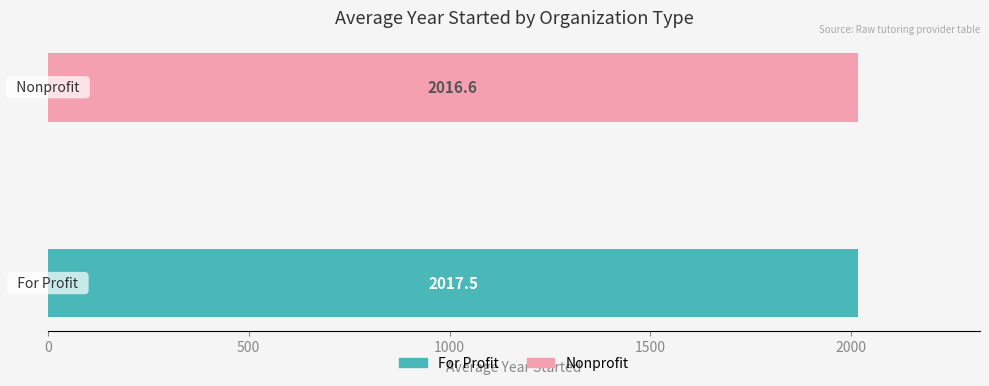

At how many categories does at least one series exceed 727?

2